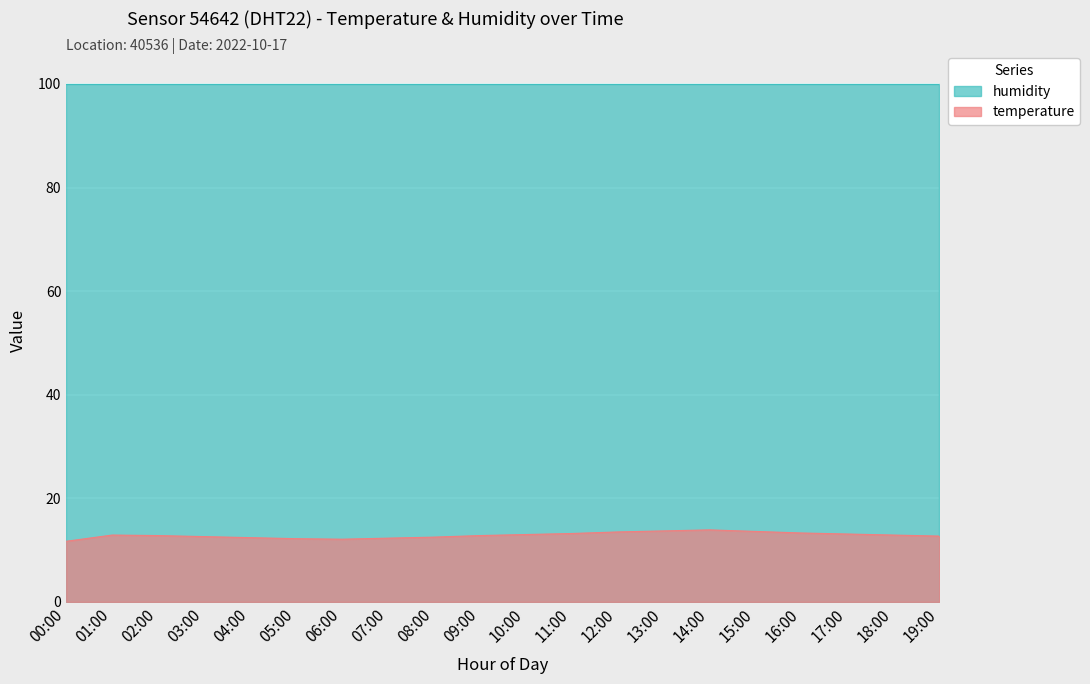

What is the minimum value shown in the chart?

11.7